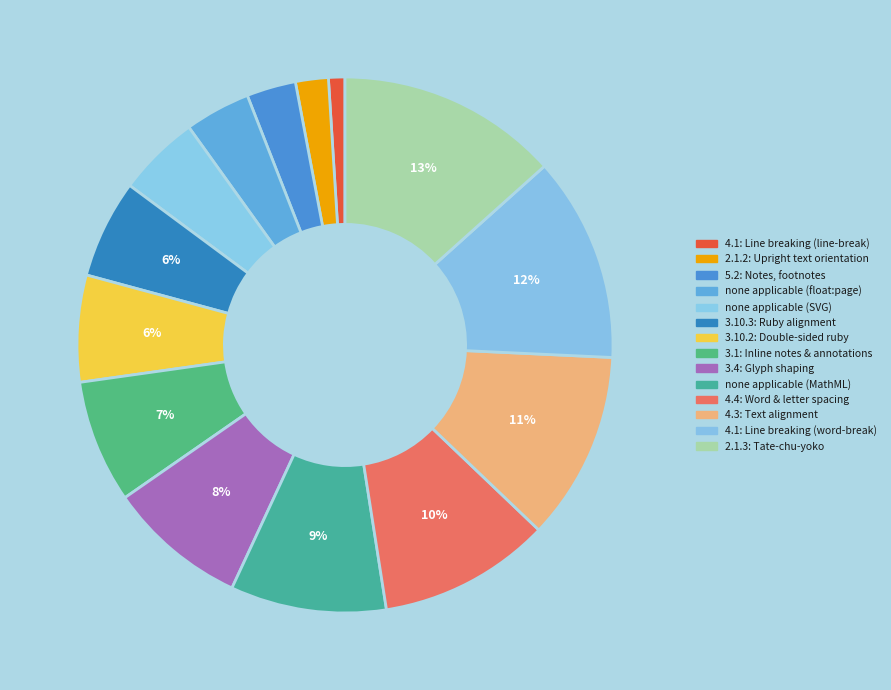

What percentage is NOT represented by 2.1.3: Tate-chu-yoko?

86.6%